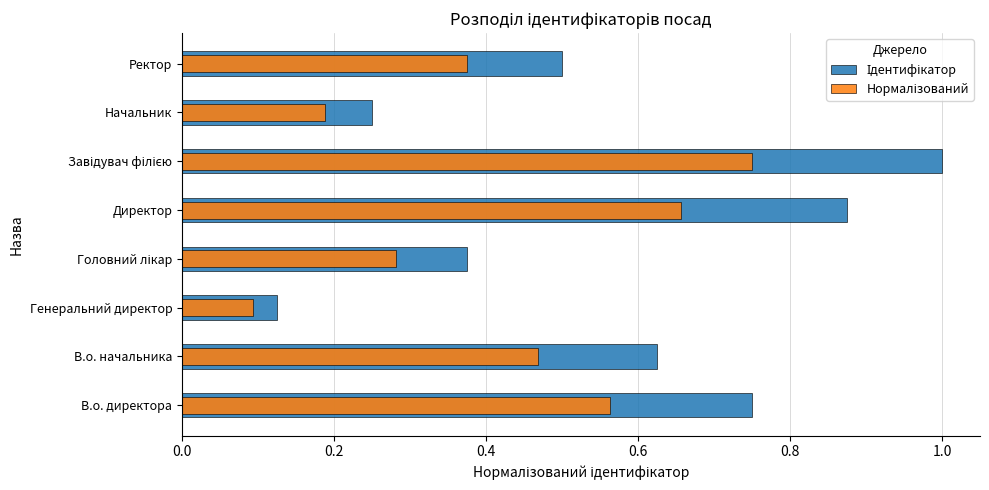

Reading right to left, transcribe all the data shown in this chart.

Ідентифікатор: 0.5	0.2	1.0	0.9	0.4	0.1	0.6	0.8
Нормалізований: 0.4	0.2	0.8	0.7	0.3	0.1	0.5	0.6